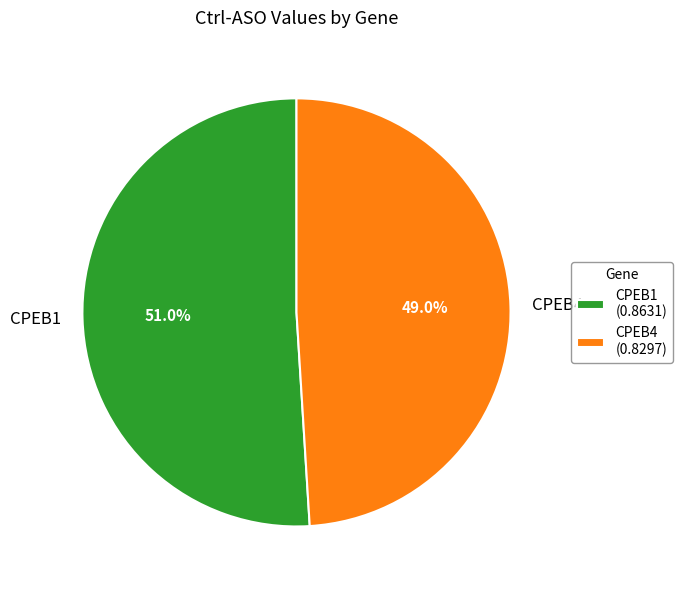

What is the smallest slice in the pie chart?

CPEB4